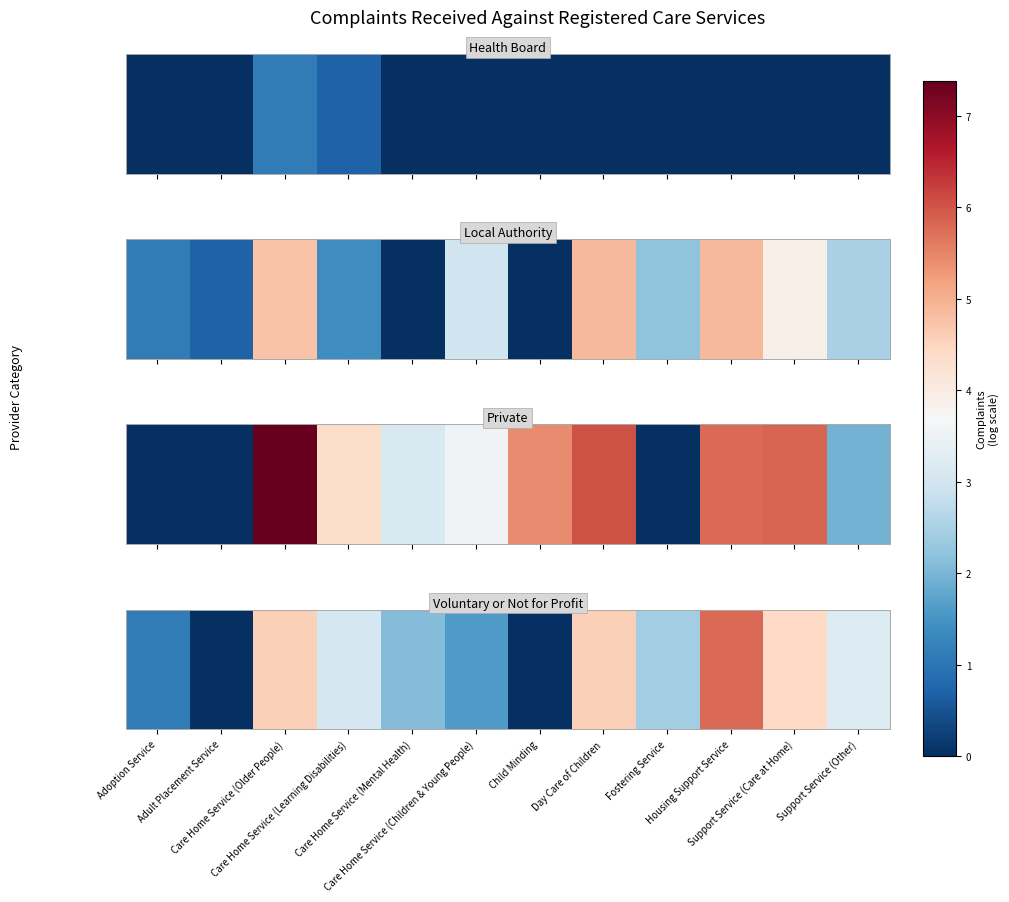

How many positive values are there?

10